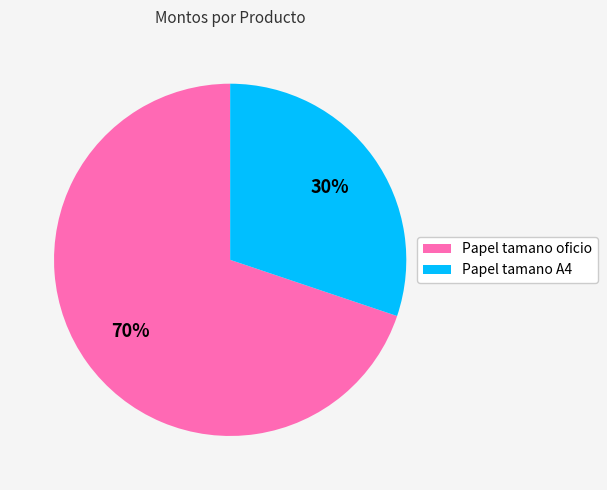

True or false: Papel tamano A4 accounts for 36% of the total.

False